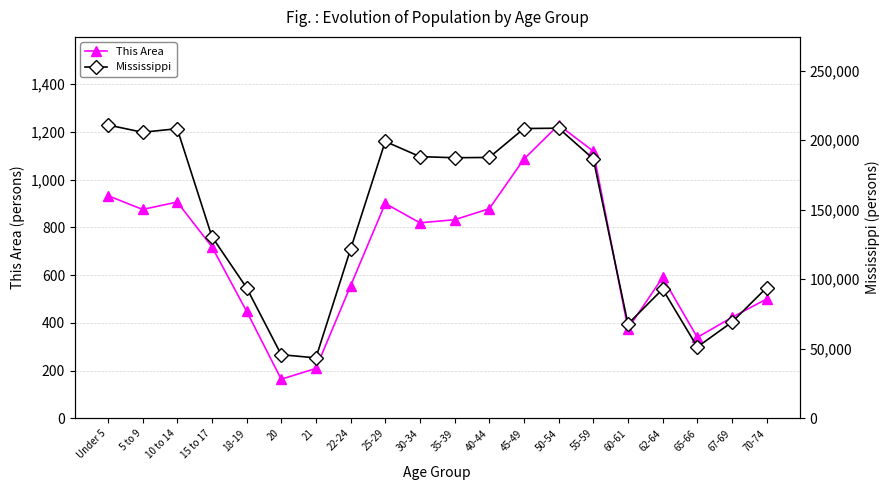

What is the average value of the This Area series?

695